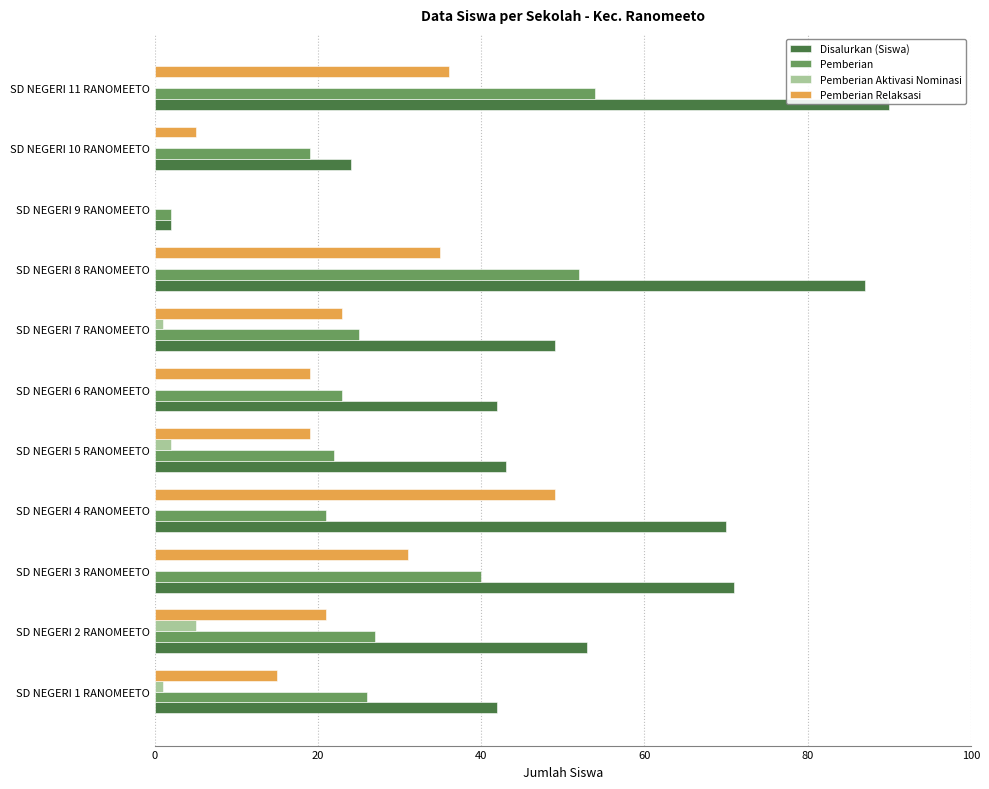

Is the value of Pemberian Aktivasi Nominasi at SD NEGERI 6 RANOMEETO greater than the value of Pemberian at SD NEGERI 10 RANOMEETO?

No